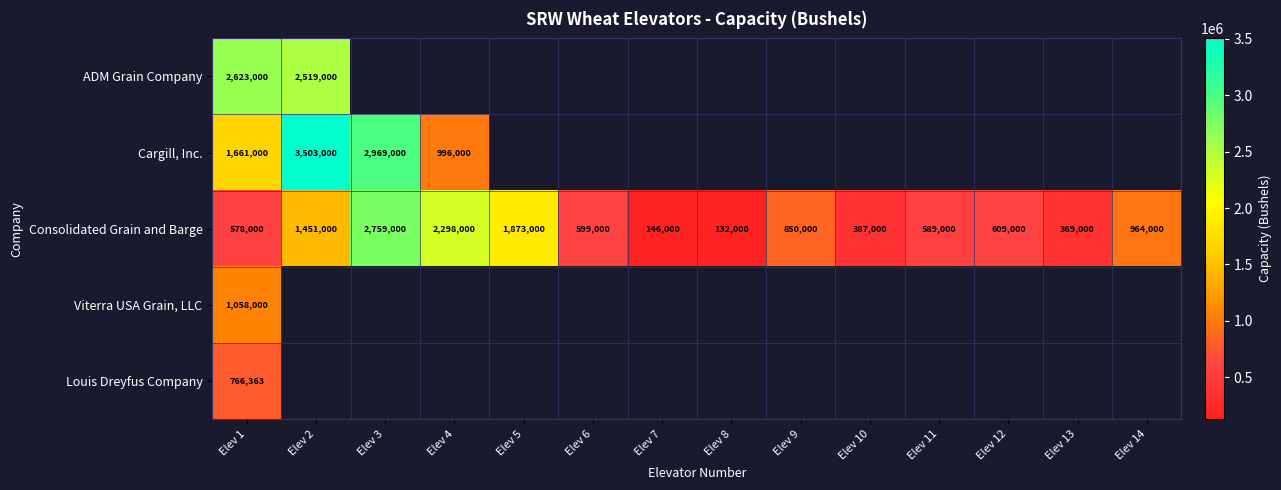

What is the lowest value of the Consolidated Grain and Barge series?

132000